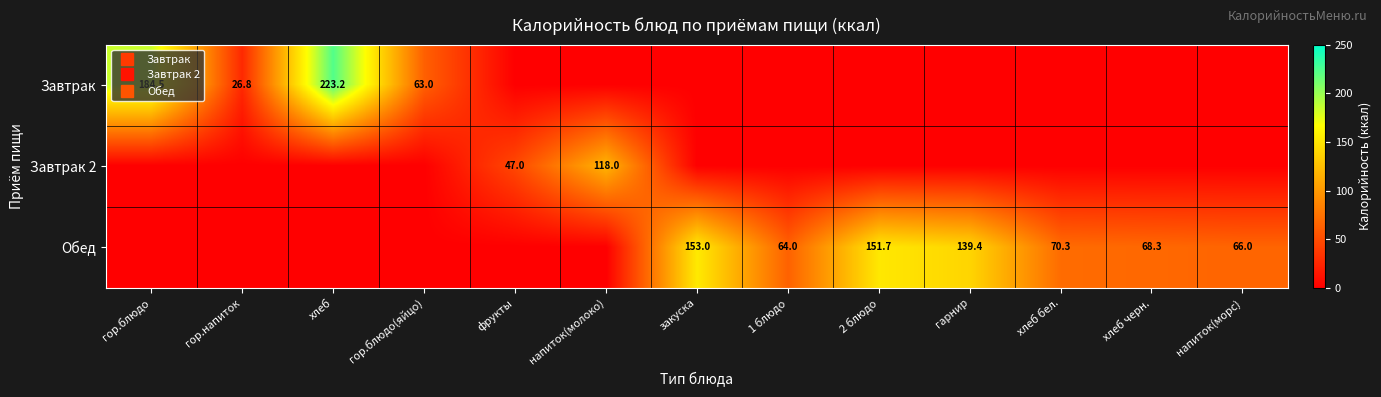

Which category has the highest value in the Завтрак 2 series?

напиток(молоко)